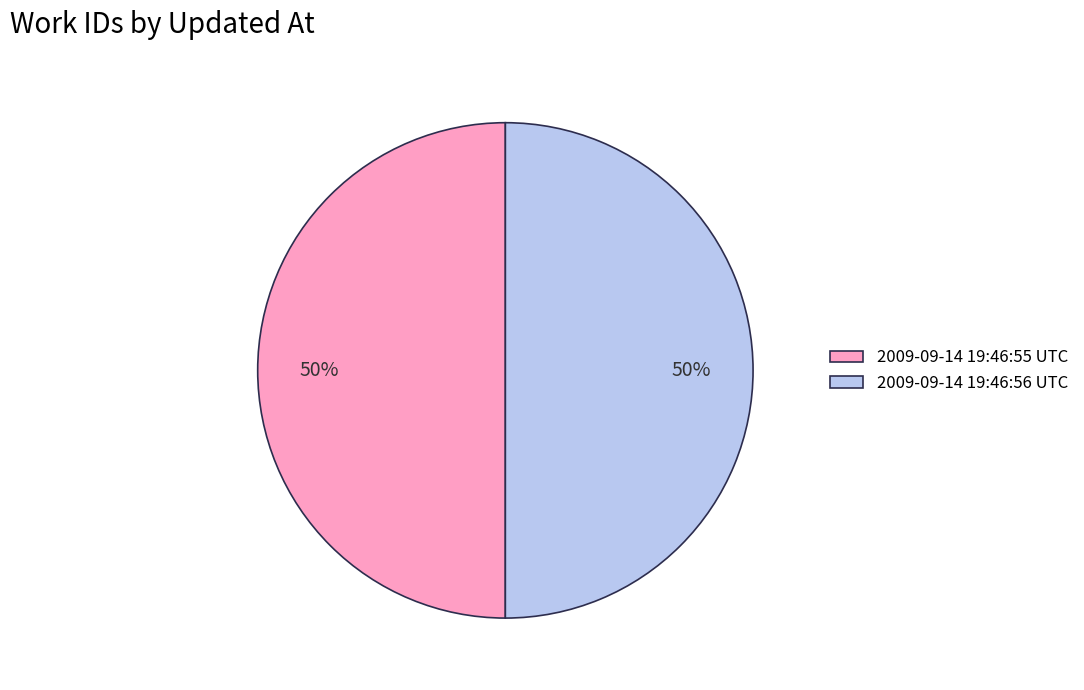

What is the ratio of the value at 2009-09-14 19:46:56 UTC to the value at 2009-09-14 19:46:55 UTC?

1.0